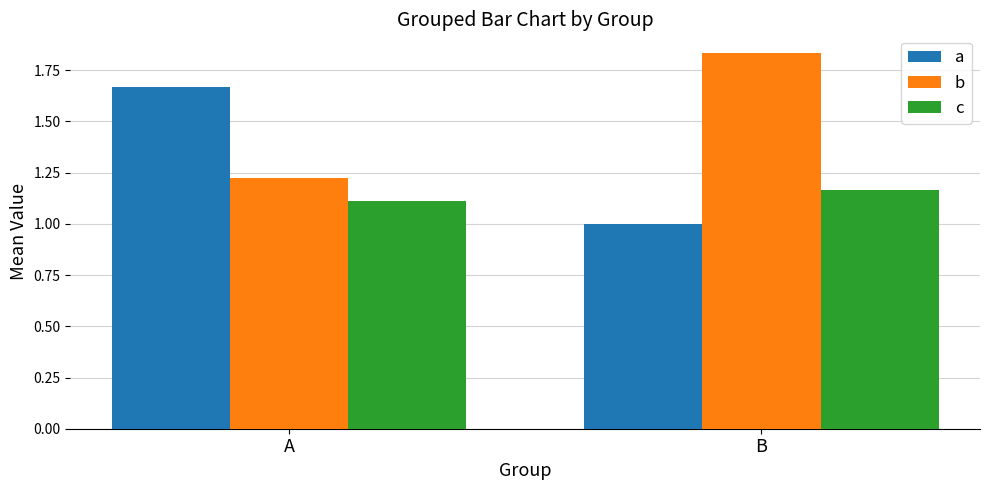

How many bars are there in each group?

3